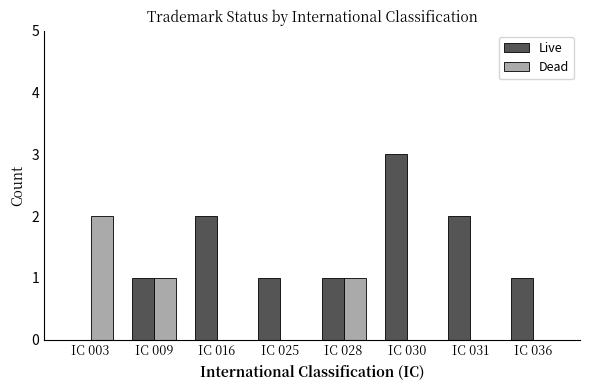

Between IC 009 and IC 036, which series saw the biggest shift?

Dead